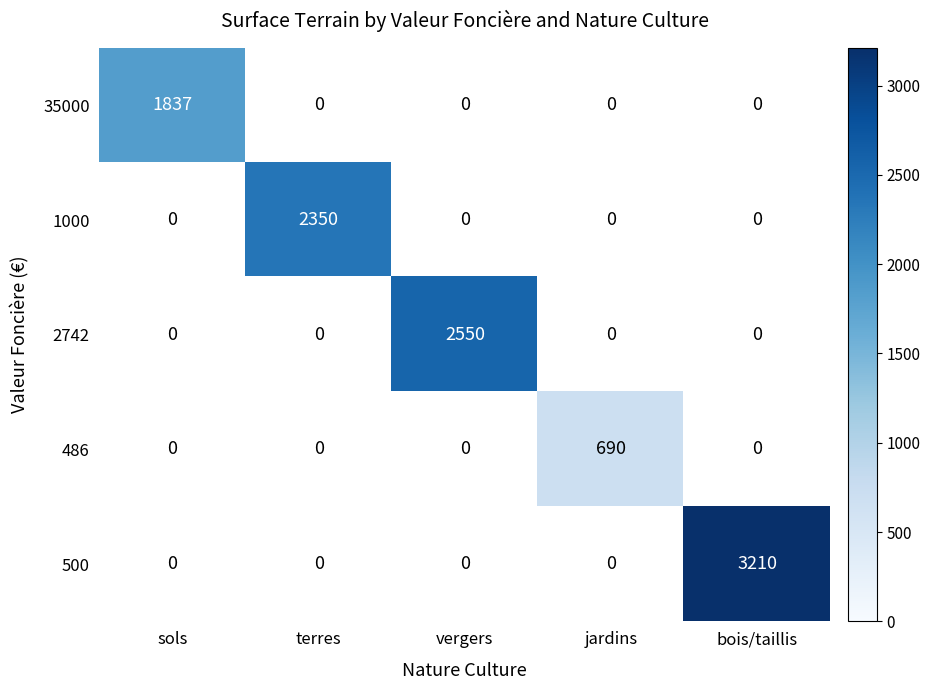

Is it true that 35000 equals 662 at sols?

False